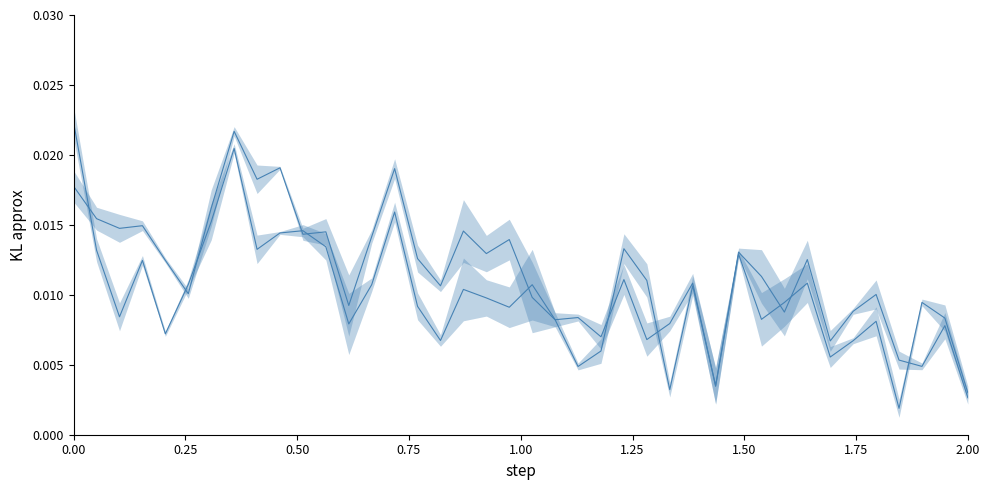

List the series in order of their peak value, highest first.

SDS_P1, SDS_P2